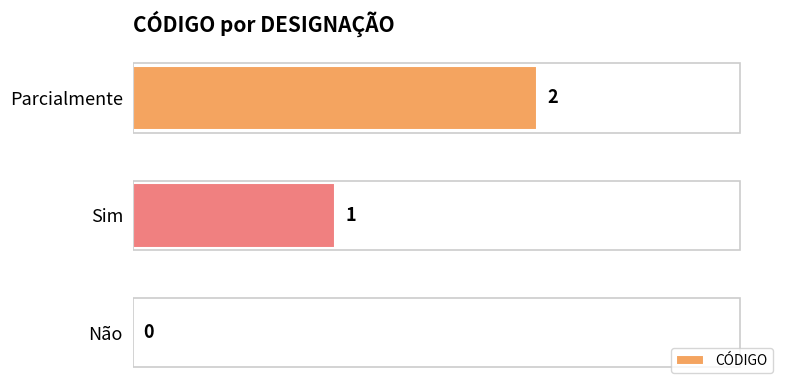

The value at Parcialmente is 2. True or false?

True